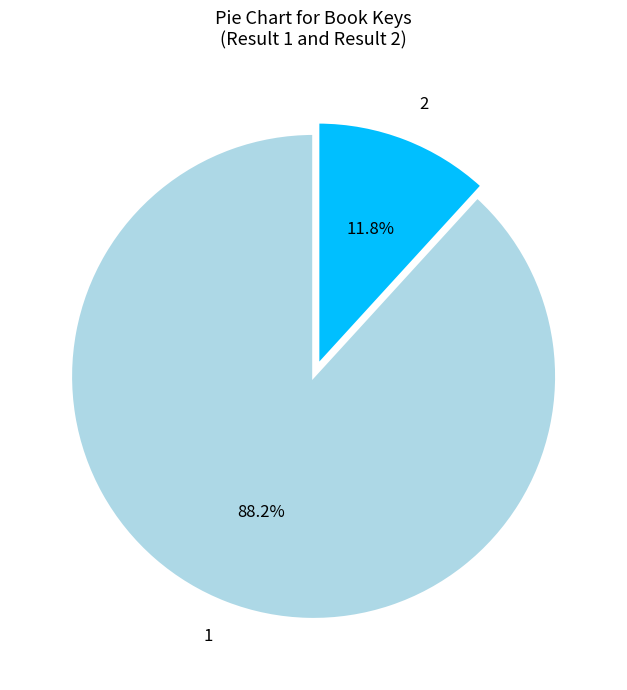

Does 2 represent more than half of the total?

No